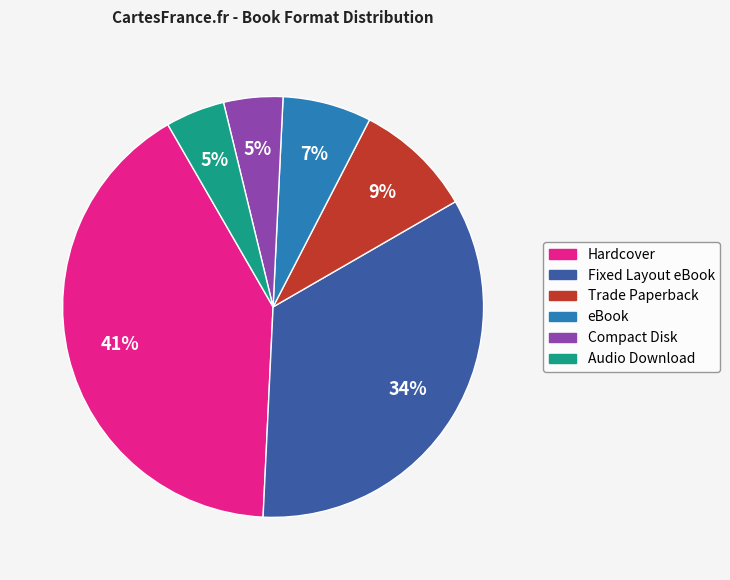

To the nearest percent, what is the combined percentage of Compact Disk and Fixed Layout eBook?

39%